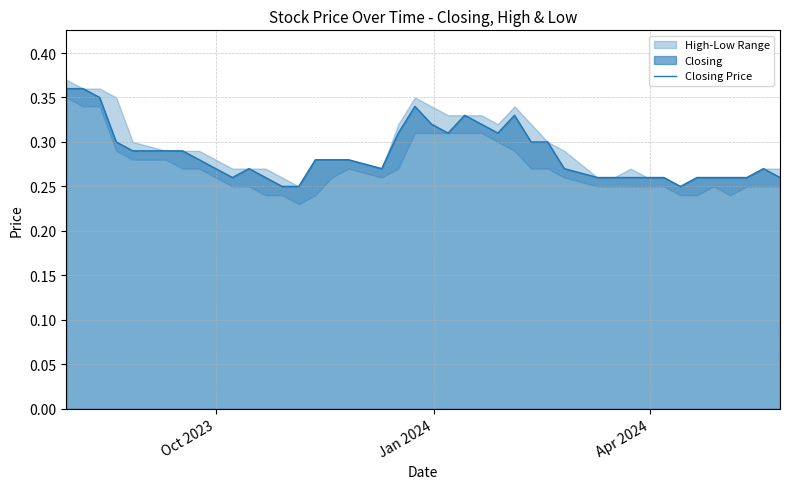

How many values are between 0 and 1?

40